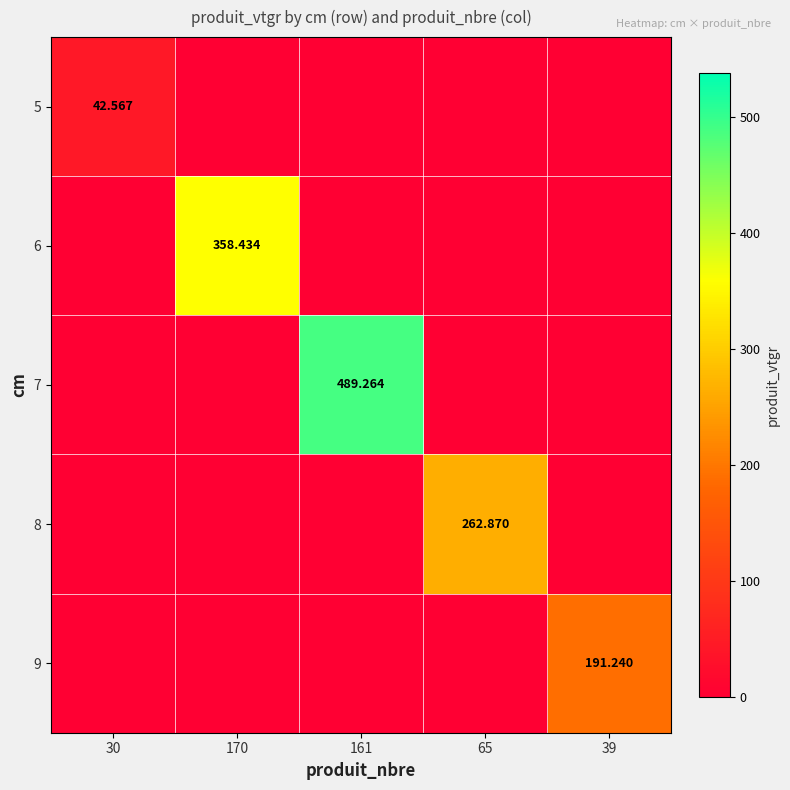

The 8 series shows -173.6 at 30. True or false?

False